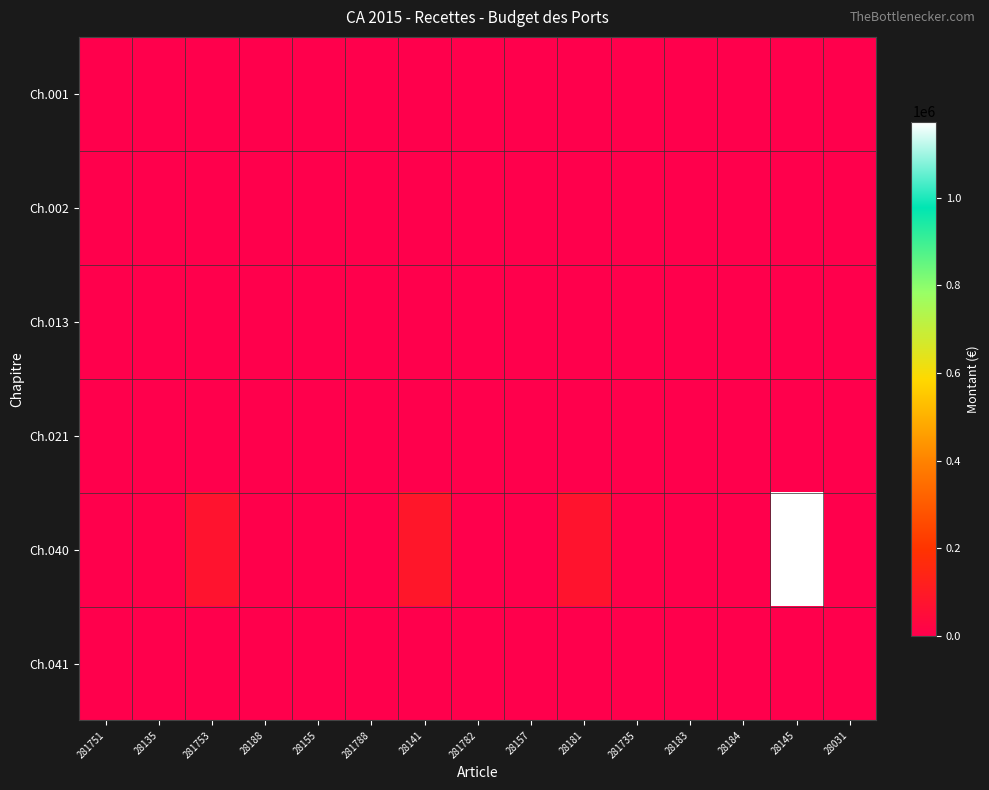

Which has a higher value, 28183 or 28184?

28183